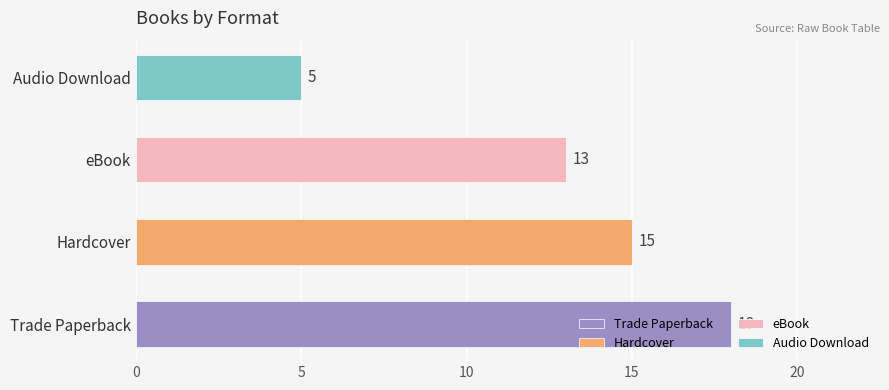

Does the chart contain stacked bars?

No